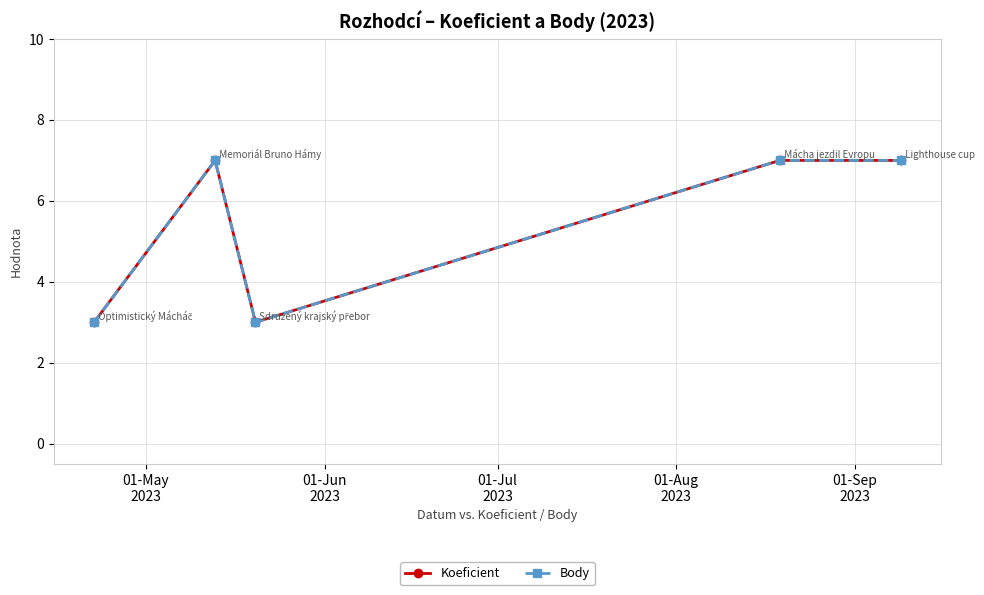

Is this an area chart (filled region under the line)?

No